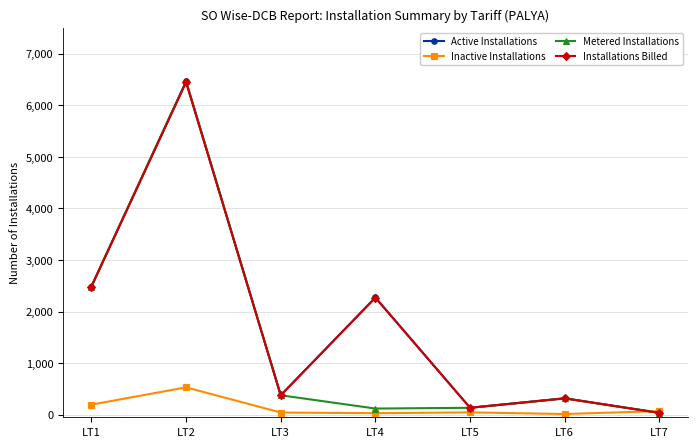

What is the difference between the second highest and minimum values in the Installations Billed series?

2450